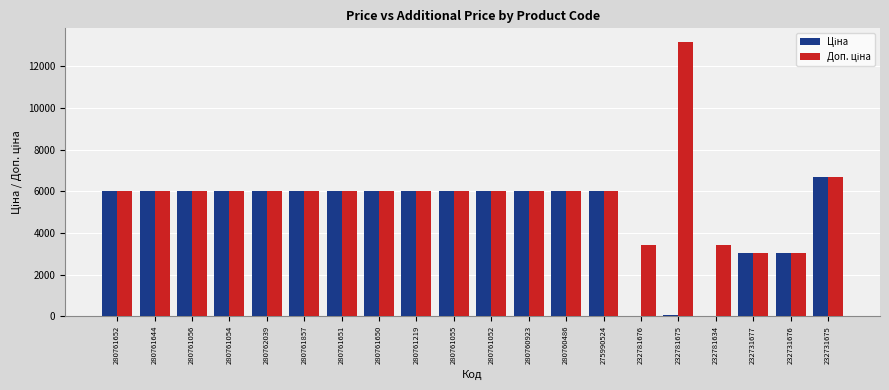

What is the total value across all series at 232731675?

13411.3